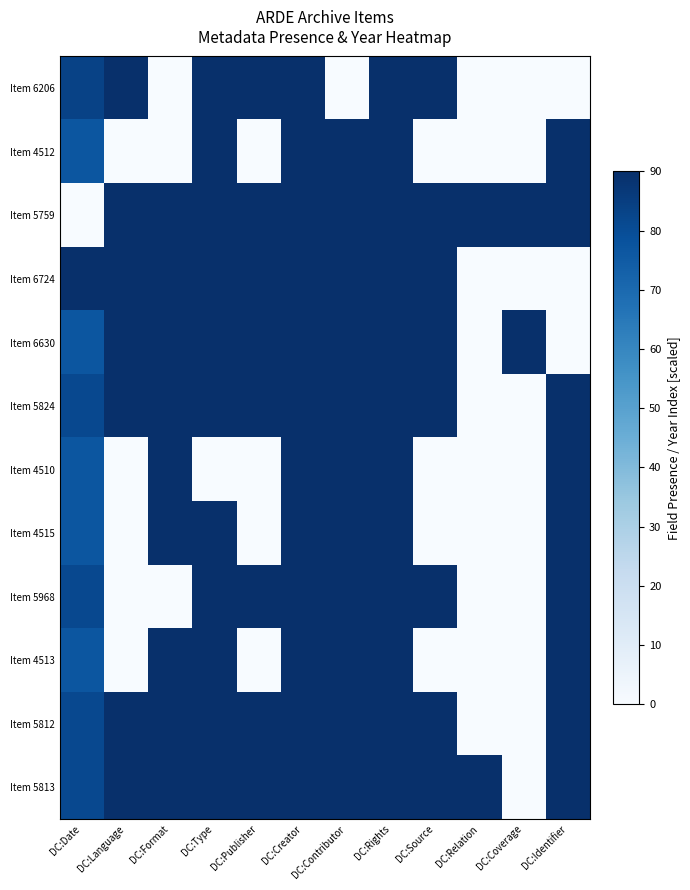

What is the total value across all series at DC:Language?

630.0